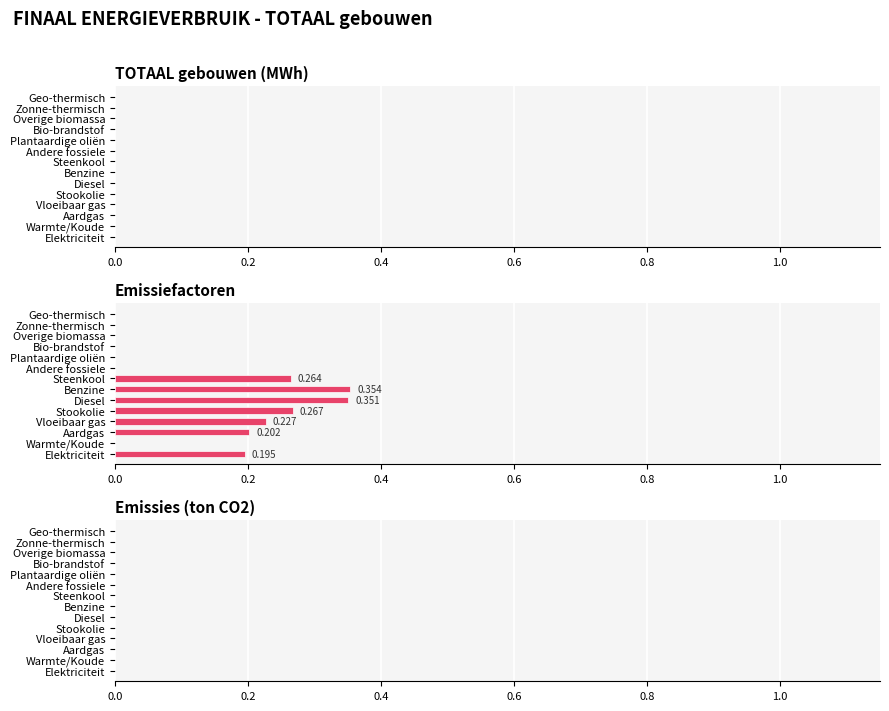

How many positive values are there?

7